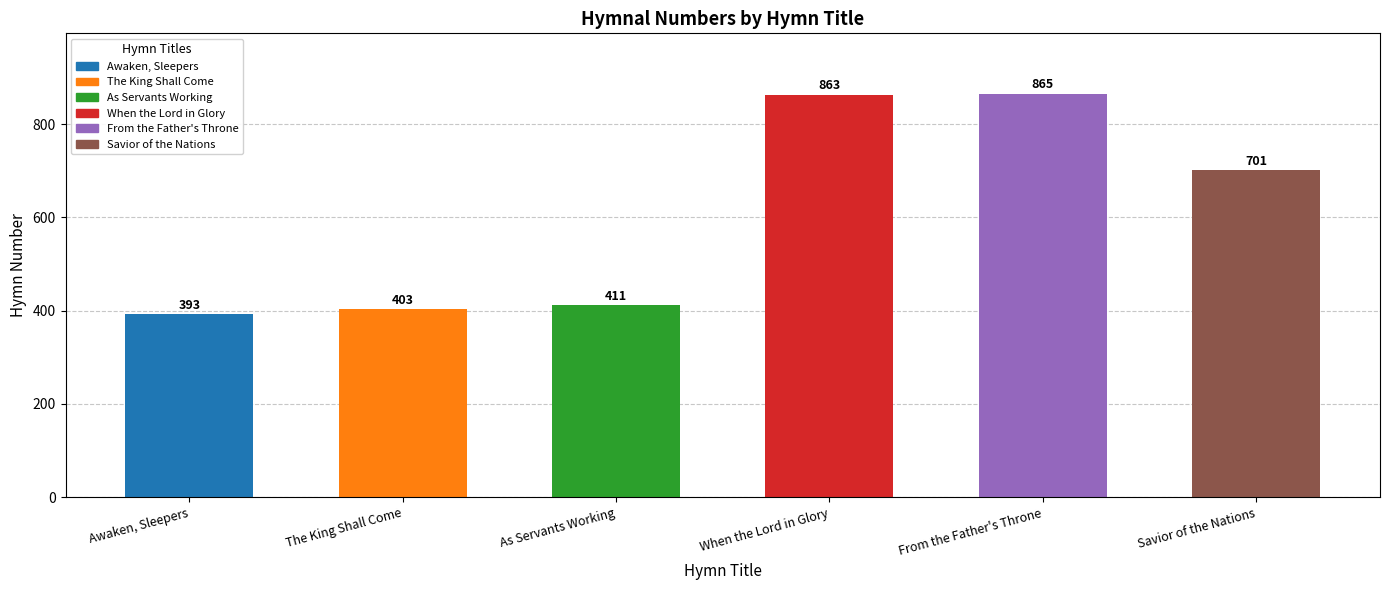

What is the value of the 1st bar from the left?

393